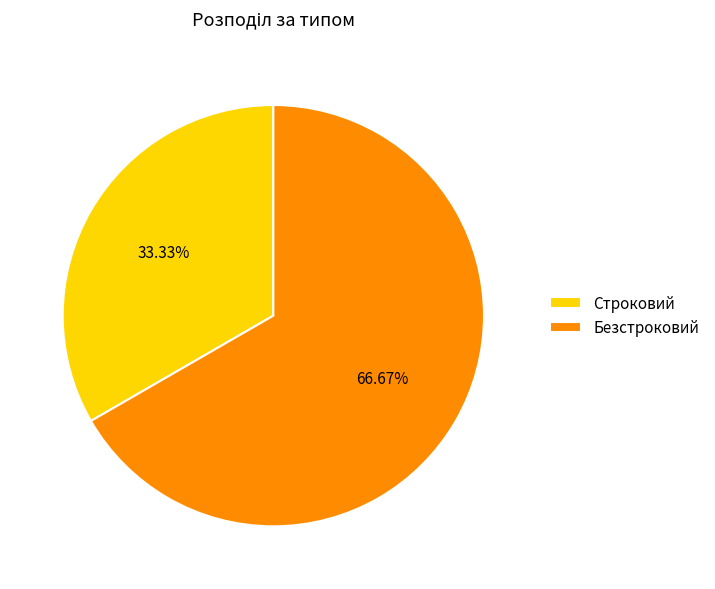

Is Безстроковий the majority of the pie?

Yes